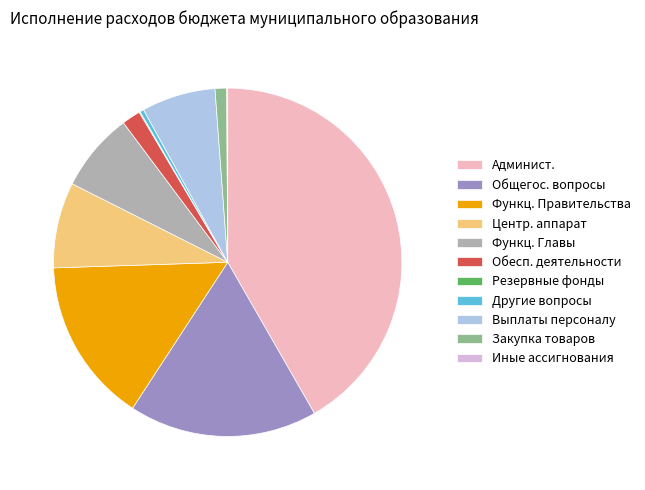

True or false: Центр. аппарат accounts for 8% of the total.

True